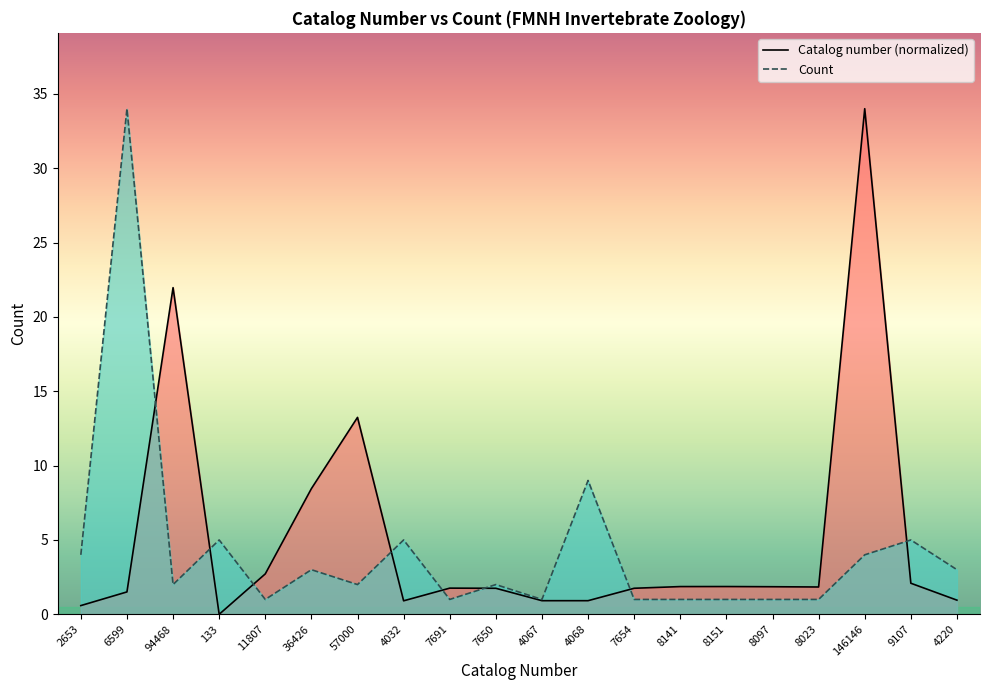

At how many categories does at least one series exceed 23?

2